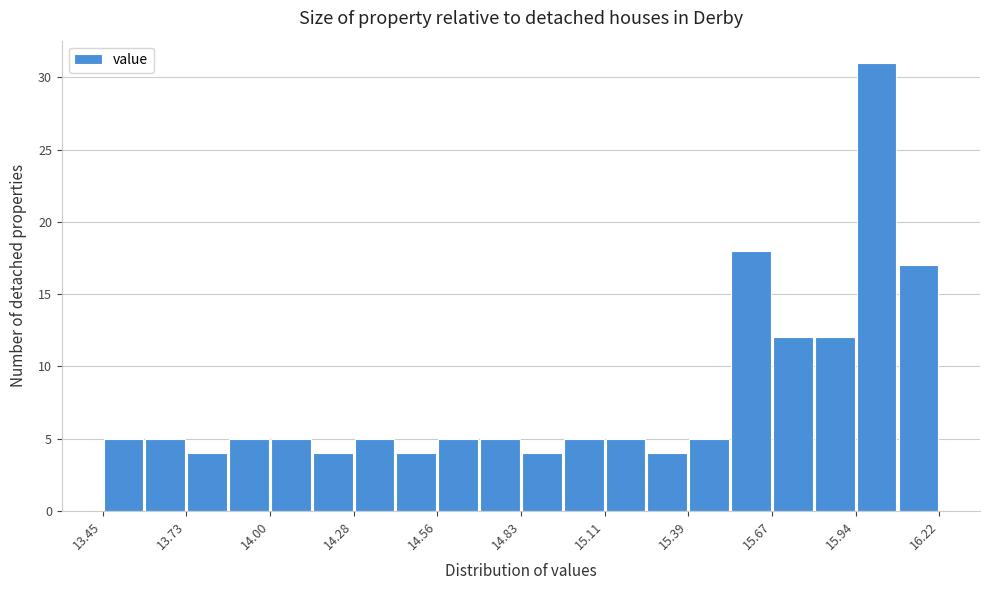

Around what value on the x-axis is the tallest bar? Give the approximate position of its centre, as read against the axis.

16.00